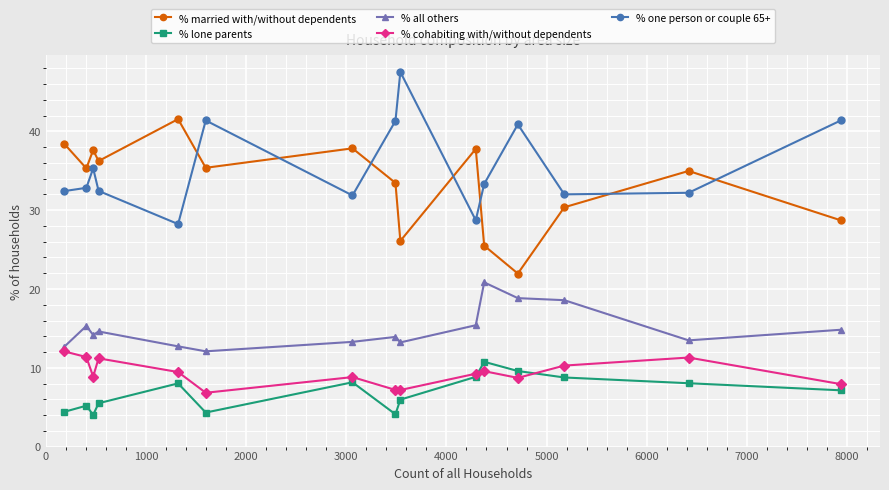

True or false: % one person or couple 65+ has more than 2 interior local peaks.

True